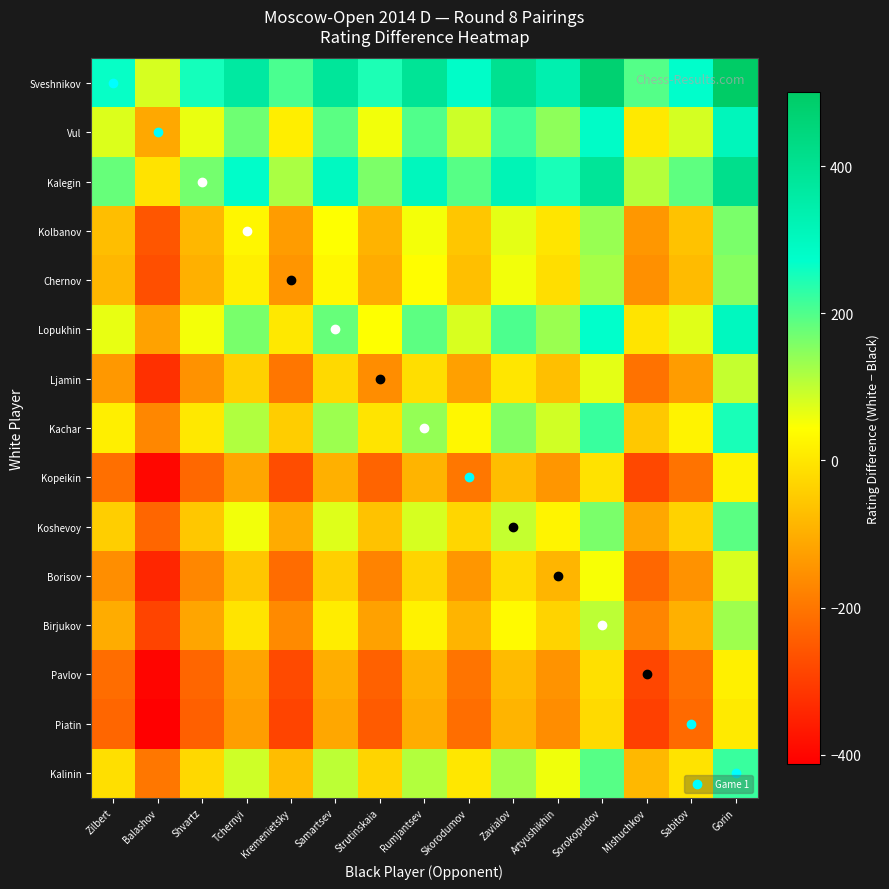

What is the difference between the highest and lowest values at Sabitov?

493